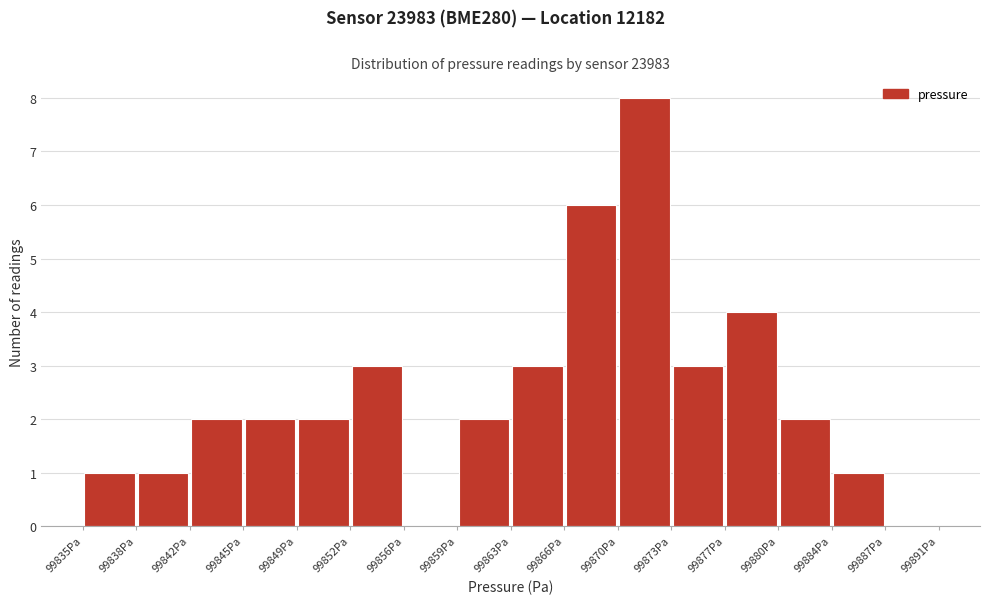

How tall is the bar that spans 99841.5 to 99845.0 on the x-axis? Neither the bar edges nor the heights are printed on the chart, so give them approximately, as read against the axes.

2